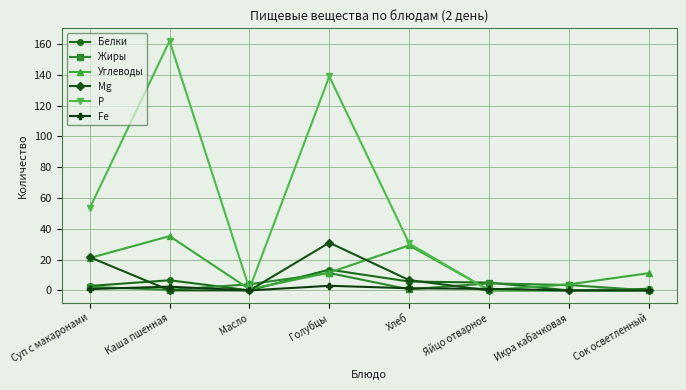

What is the maximum value shown in the chart?

162.0